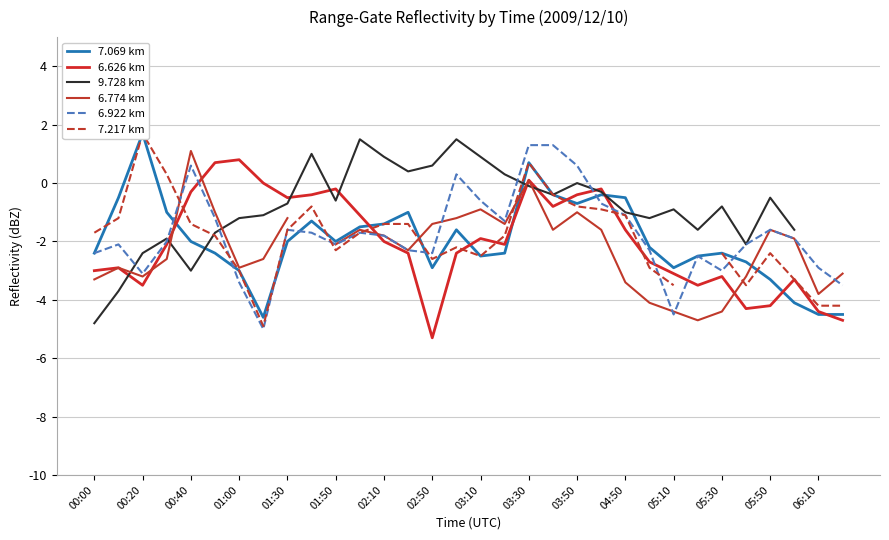

List the series in order of their peak value, lowest first.

6.626 km, 6.774 km, 6.922 km, 9.728 km, 7.069 km, 7.217 km